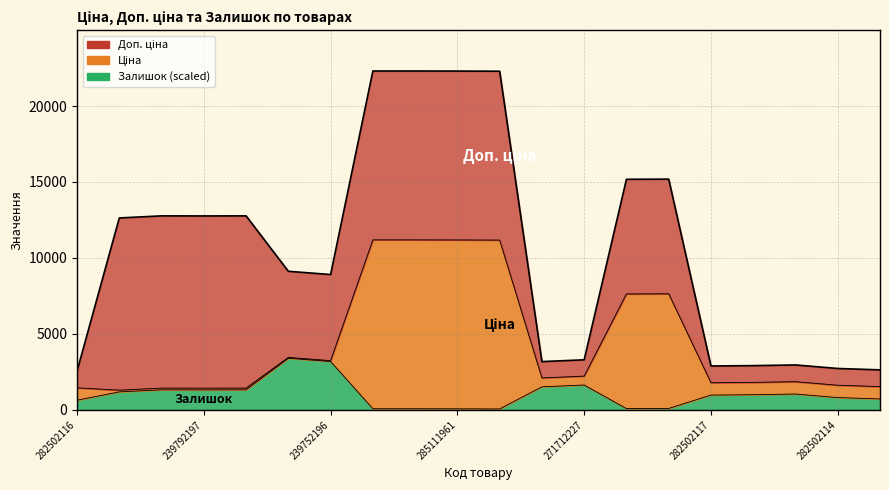

True or false: Залишок and Ціна intersect in this chart.

False